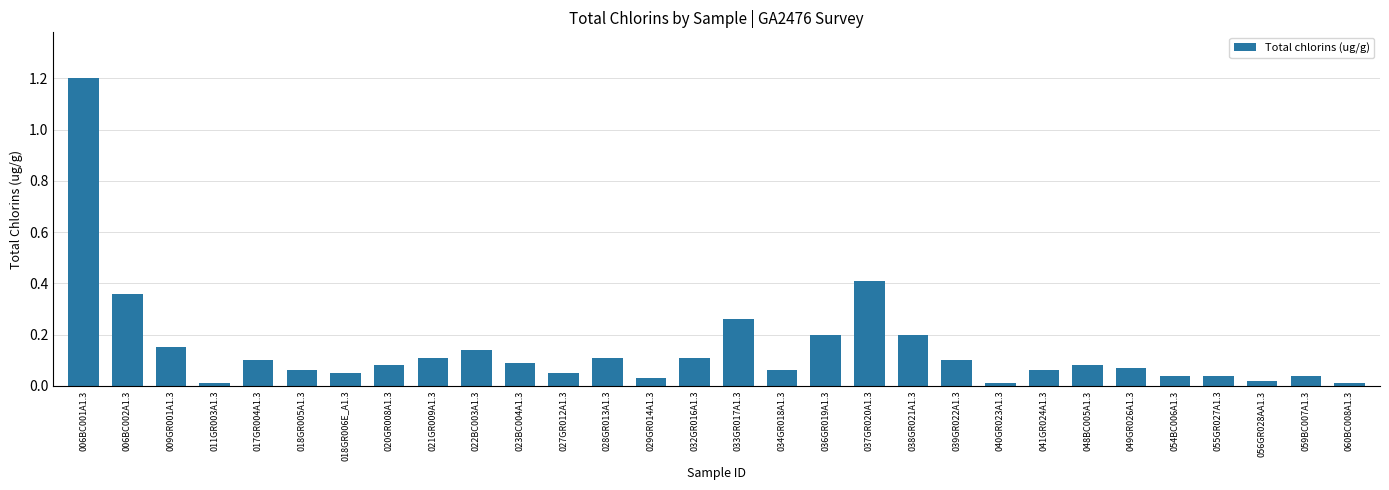

At which category does the chart reach its peak across all series?

006BC001A1.3